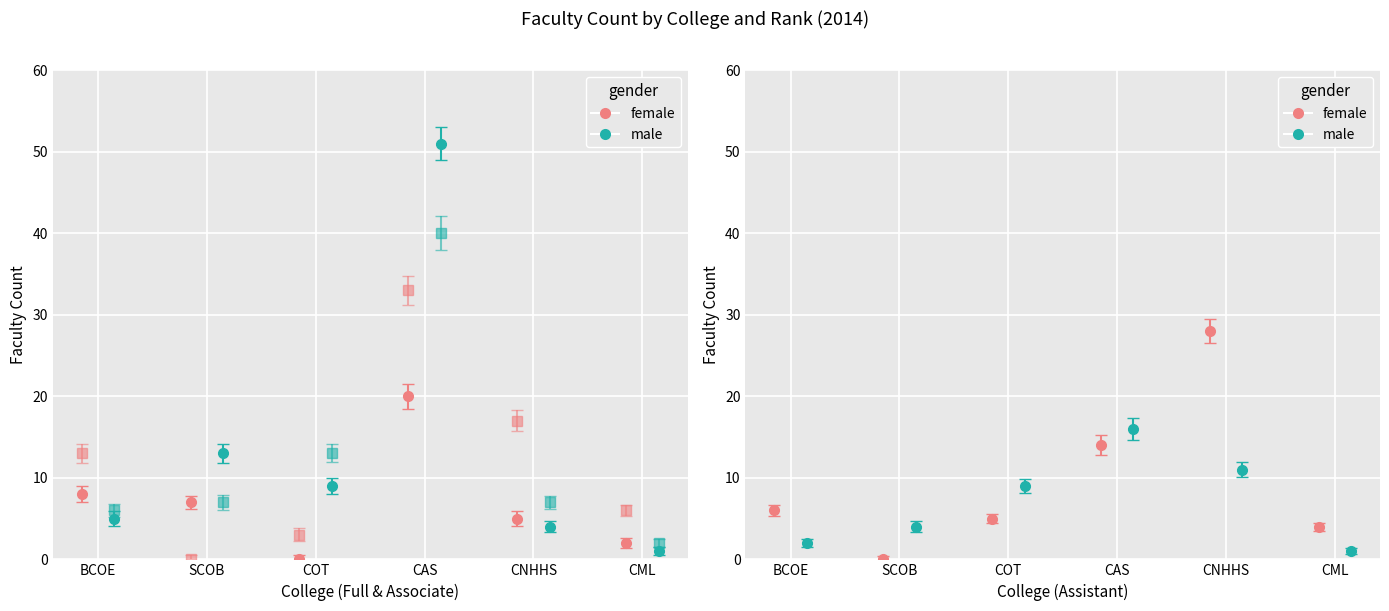

At which label is Associate (Female) closest to 16?

CNHHS